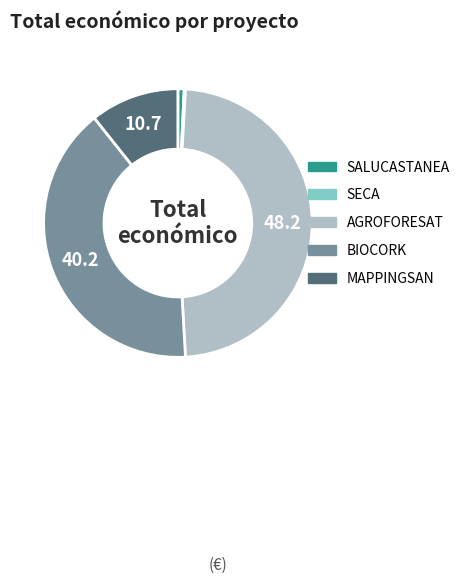

Which category has the biggest portion of the pie?

AGROFORESAT